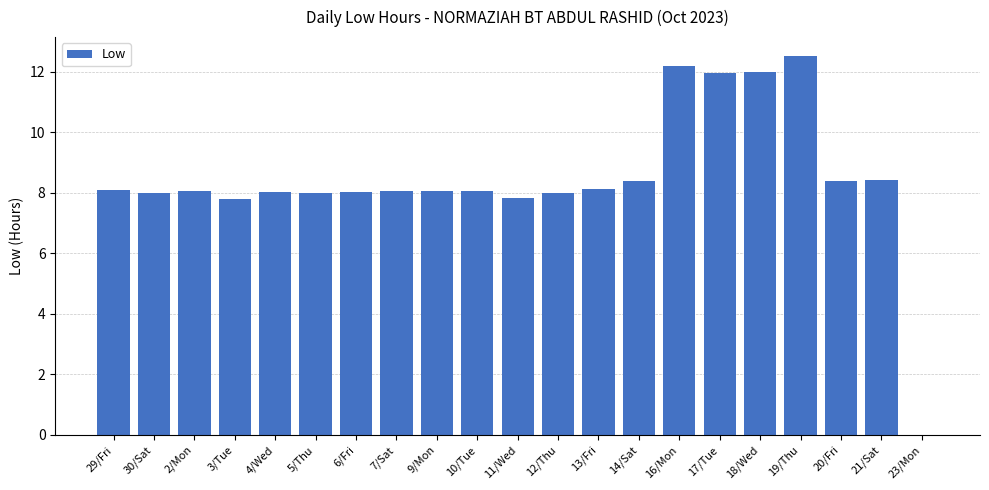

What is the average value?

8.5